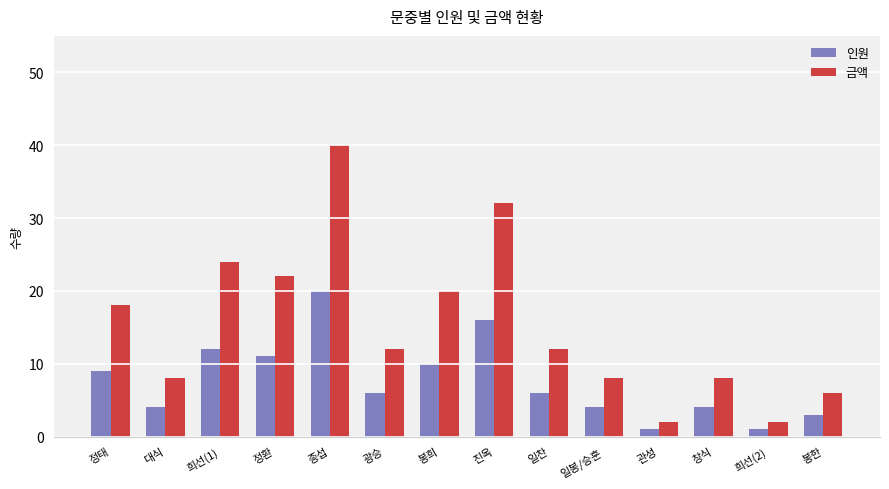

Which series changed the most between 희선(1) and 희선(2)?

금액